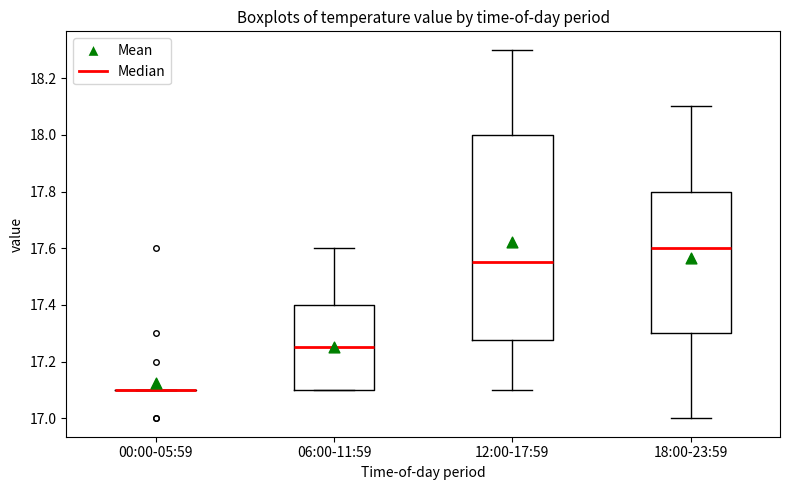

Which box is the tallest, from its lower edge to its upper edge?

12:00-17:59